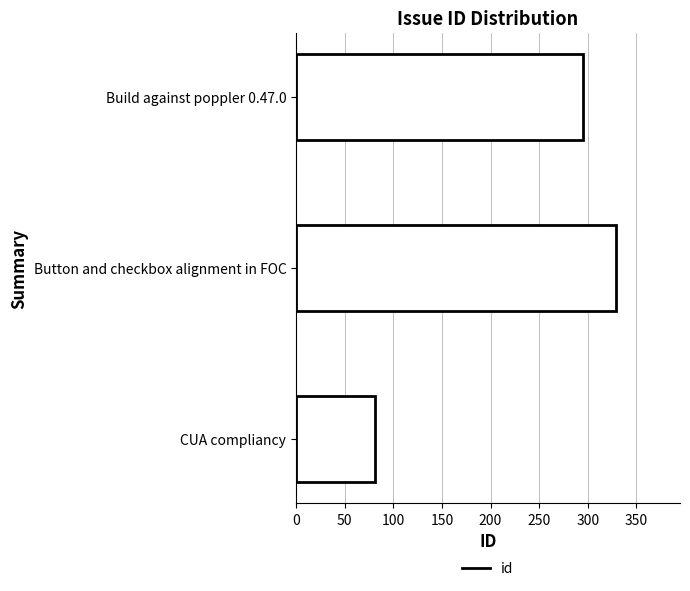

True or false: the data shows 434 at Button and checkbox alignment in FOC.

False